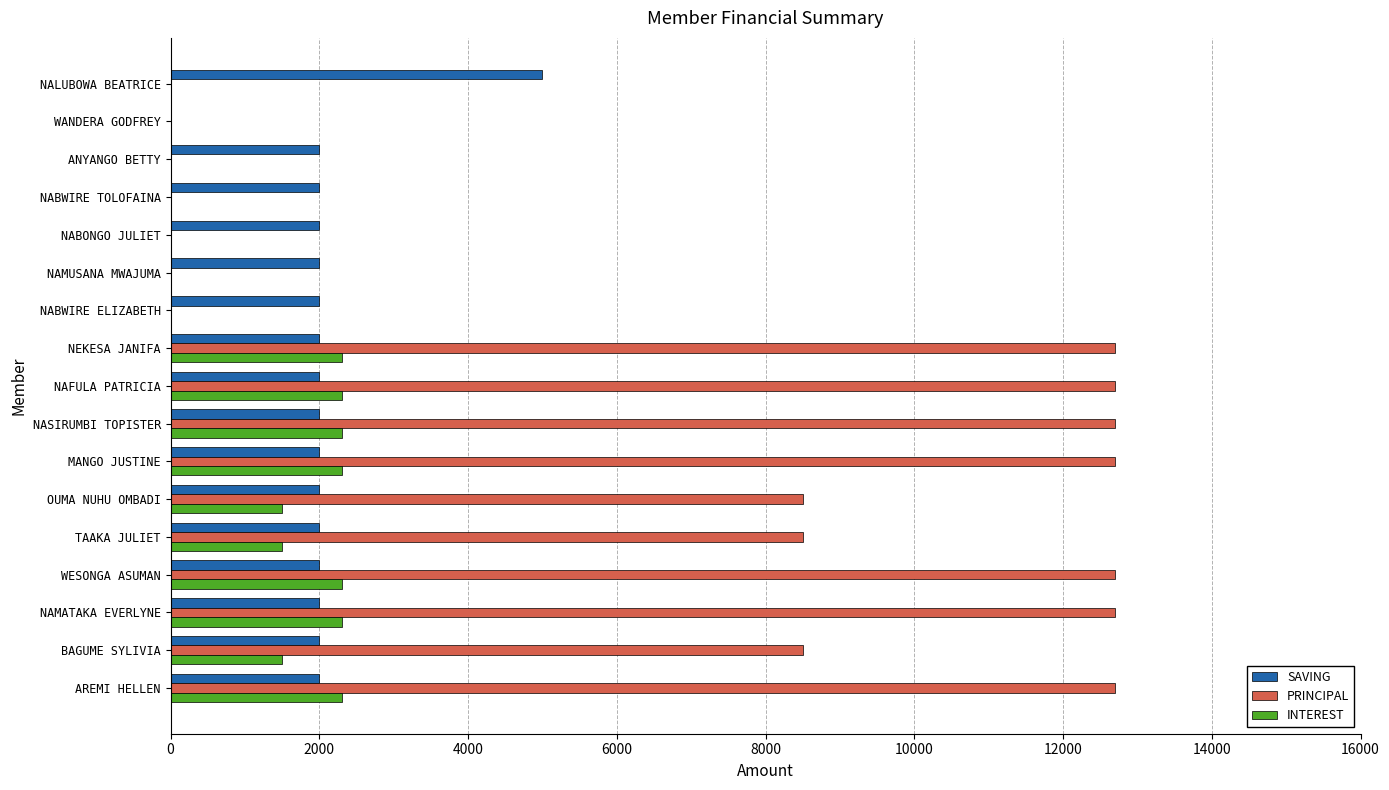

Which series changed the most between WESONGA ASUMAN and ANYANGO BETTY?

PRINCIPAL